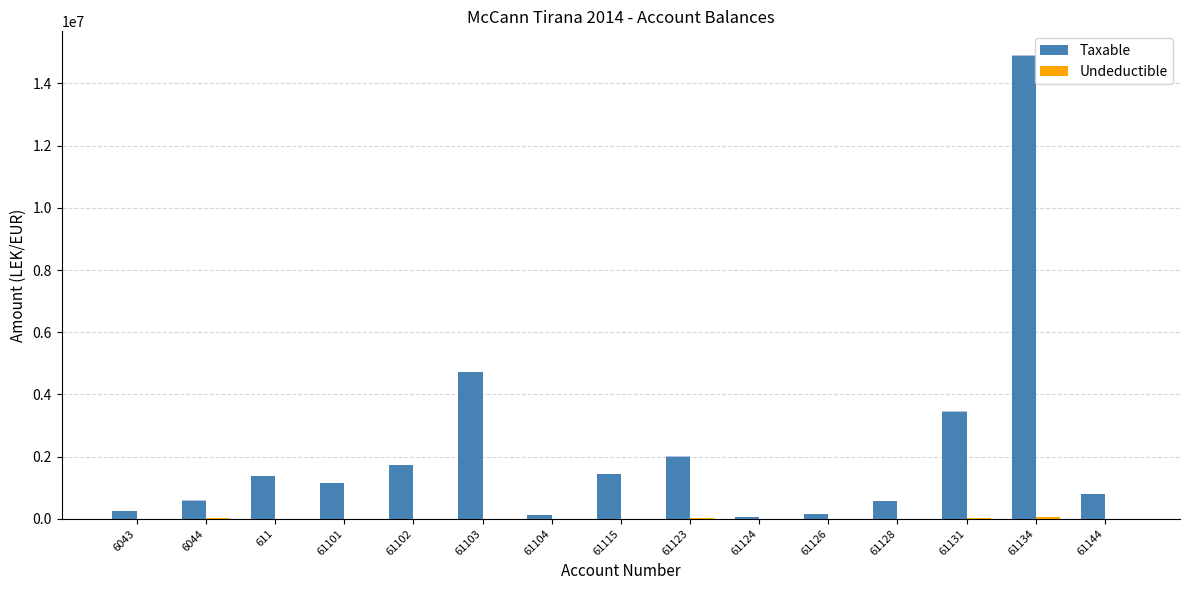

The value of Undeductible at 611 is 0.0. True or false?

True